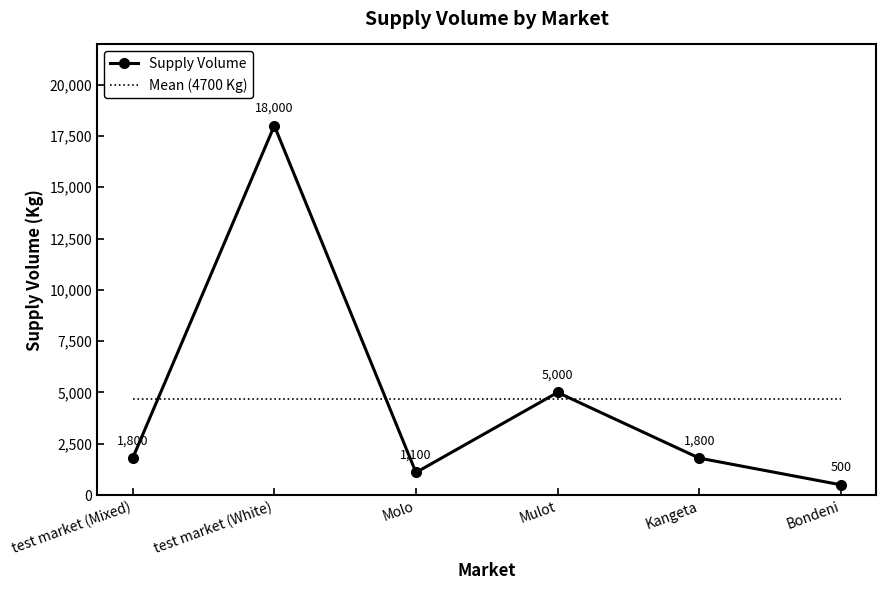

Reading left to right, extract all data points from this chart.

test market (Mixed)=1800	test market (White)=18000	Molo=1100	Mulot=5000	Kangeta=1800	Bondeni=500